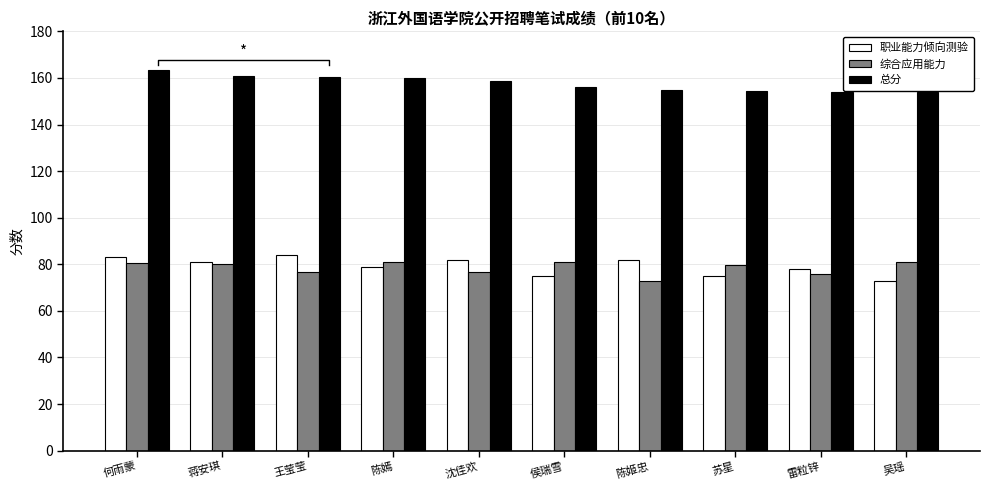

How many data points does each series have?

10